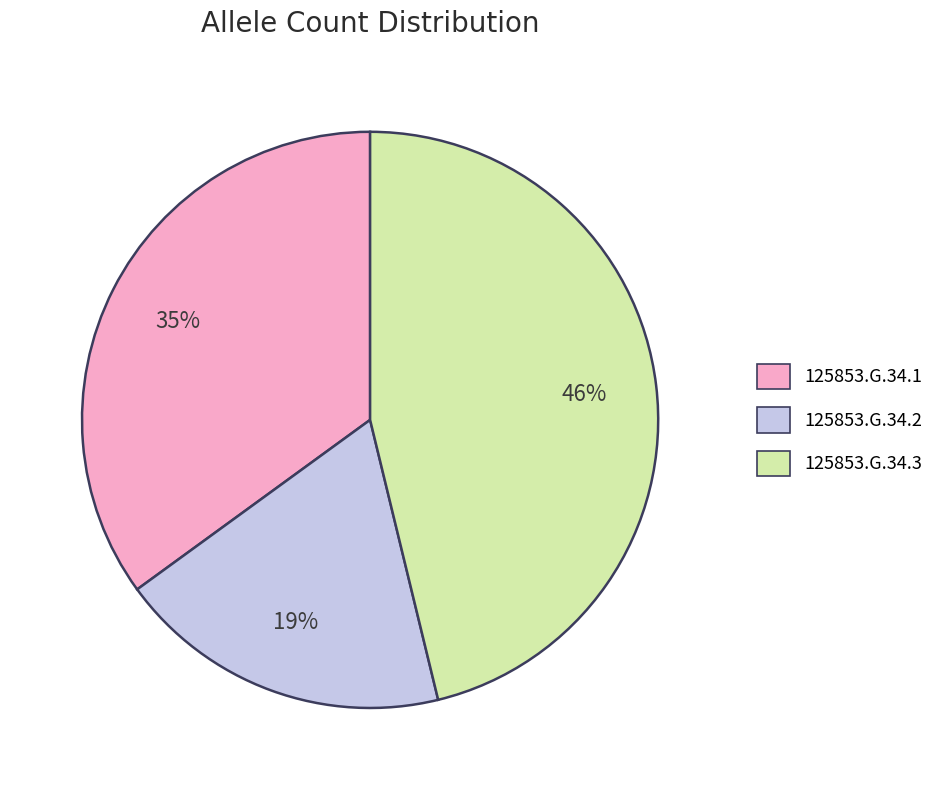

Is it true that 125853.G.34.3 is 46% of the pie?

True